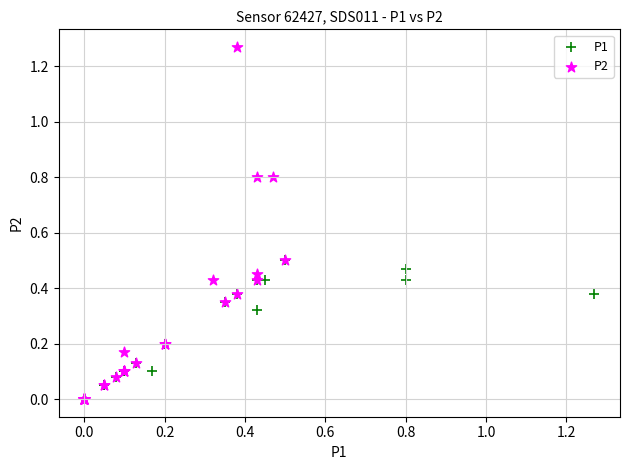

Which series contains the highest Y value?

P2